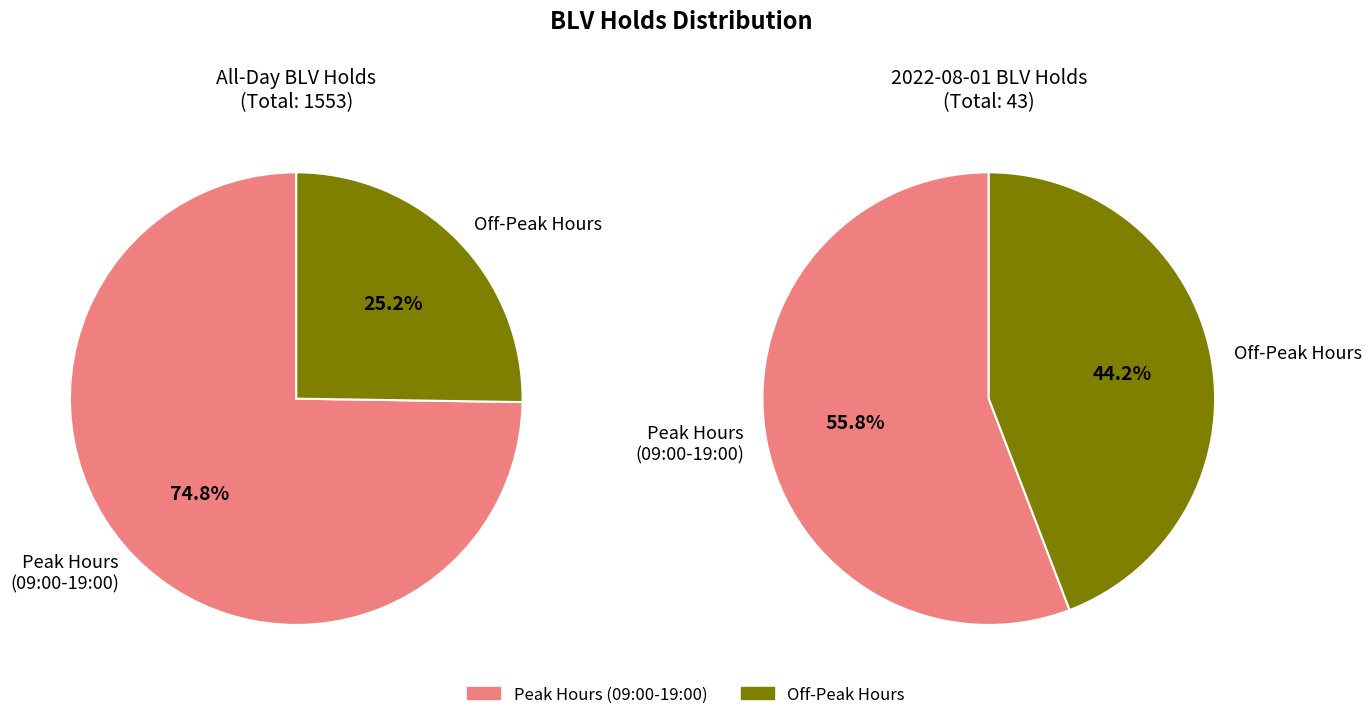

True or false: 15:00-16:00 accounts for 1% of the total.

False